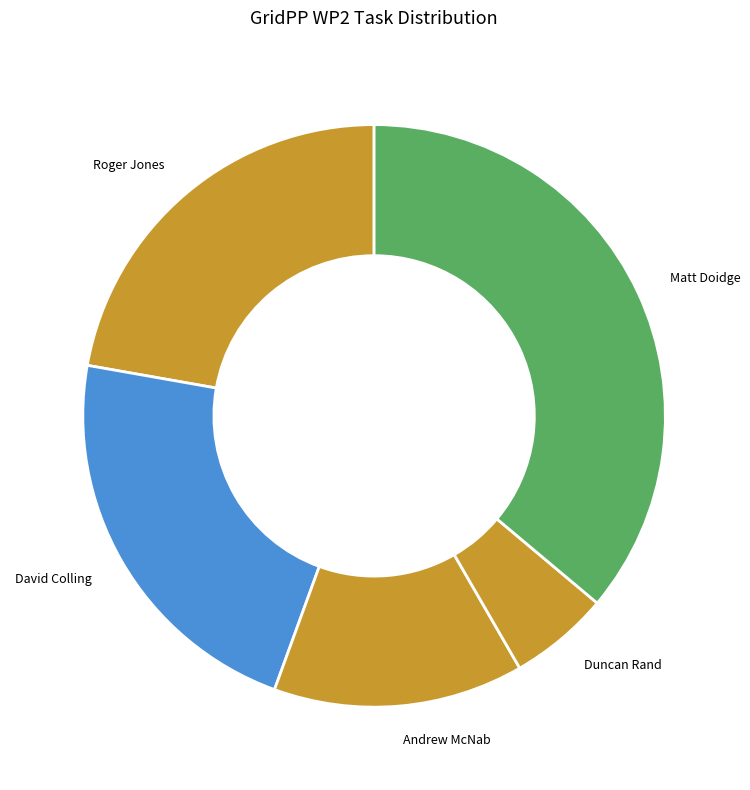

Is the sum of Roger Jones and Duncan Rand greater than half?

No